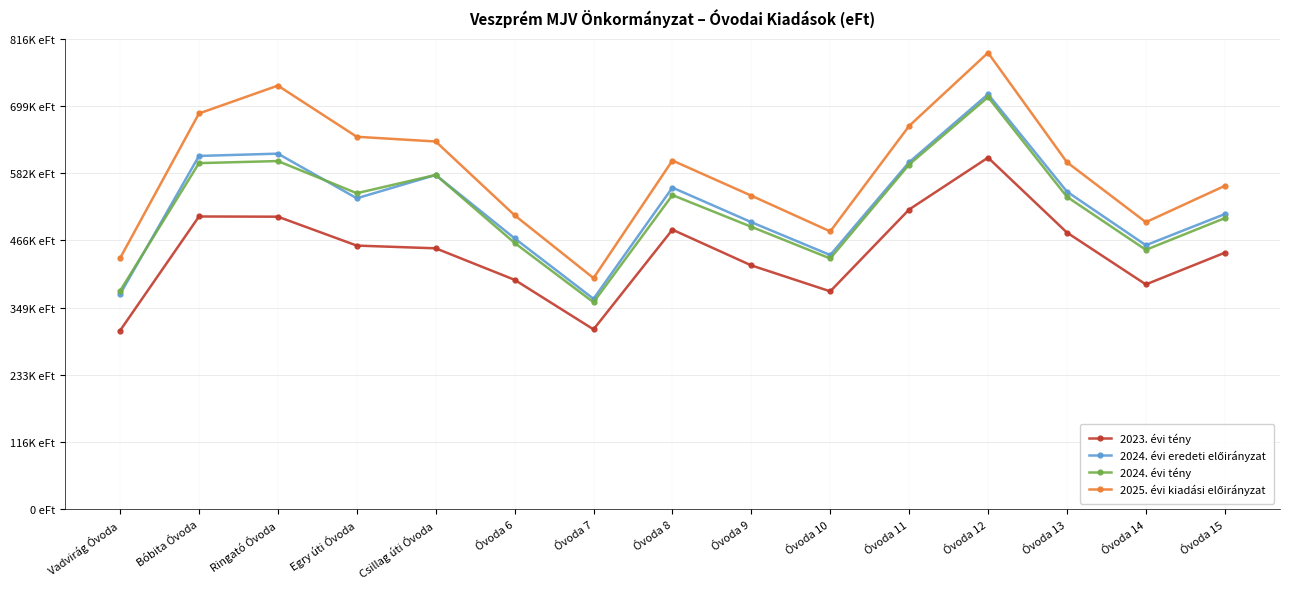

True or false: 2024. évi tény has a value of 505000 at Óvoda 15.

True